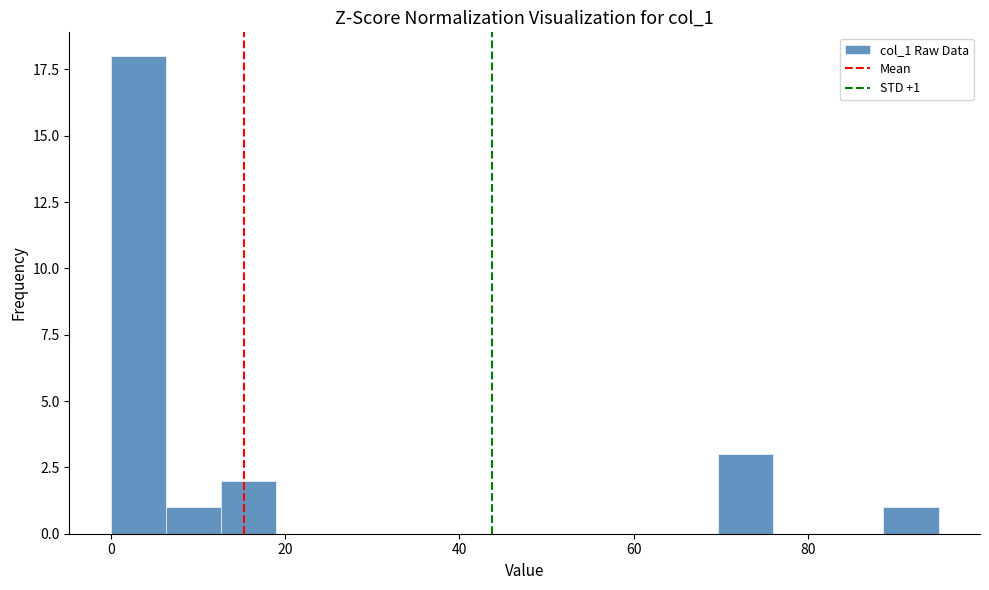

Read against the x-axis, roughly where is the centre of the tallest bar?

4